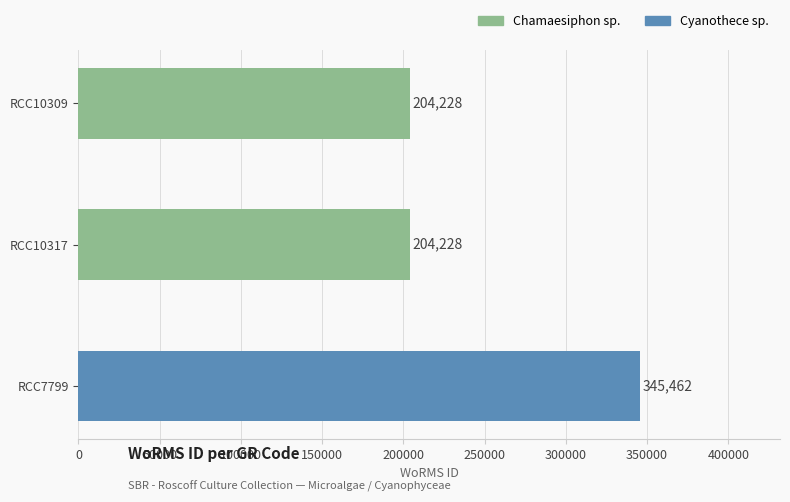

Is it true that the value at RCC10317 is 204228?

True